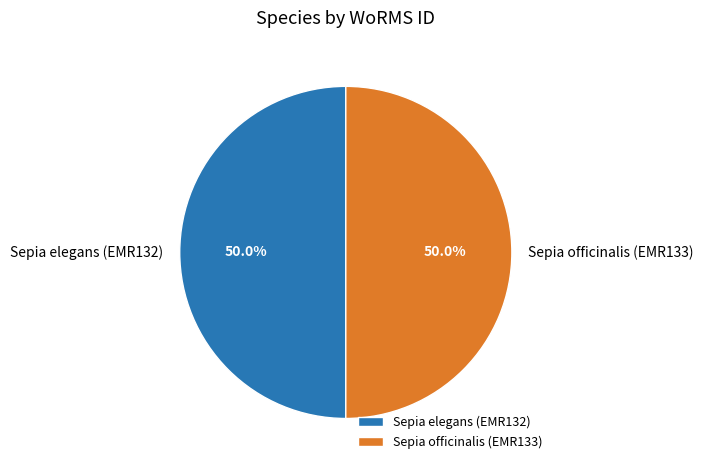

Is it true that Sepia elegans (EMR132) is 50% of the pie?

True